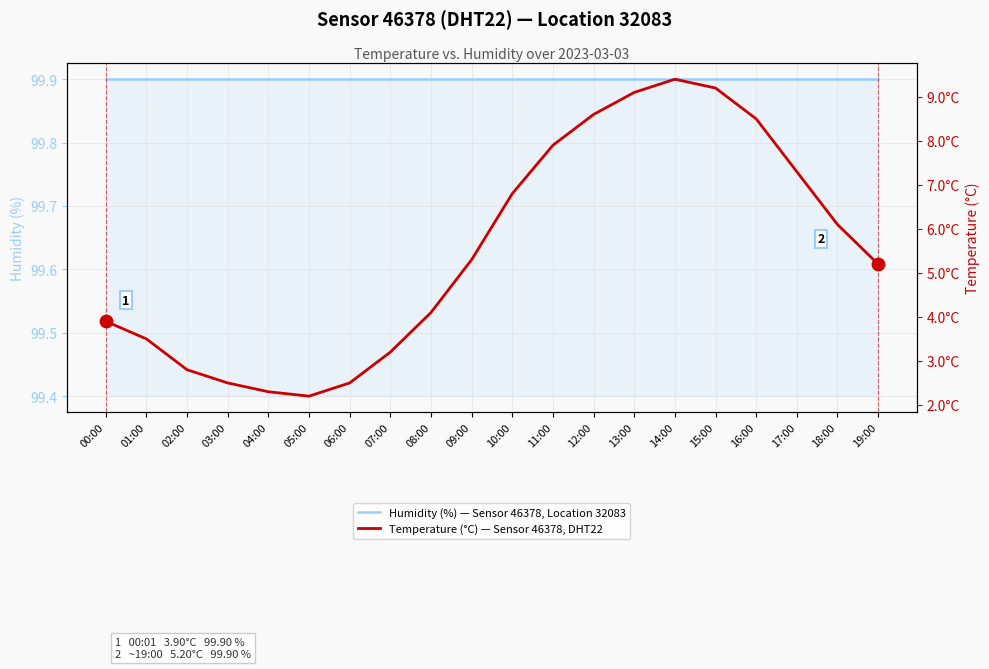

At which category is the sum across all series the highest?

14:00